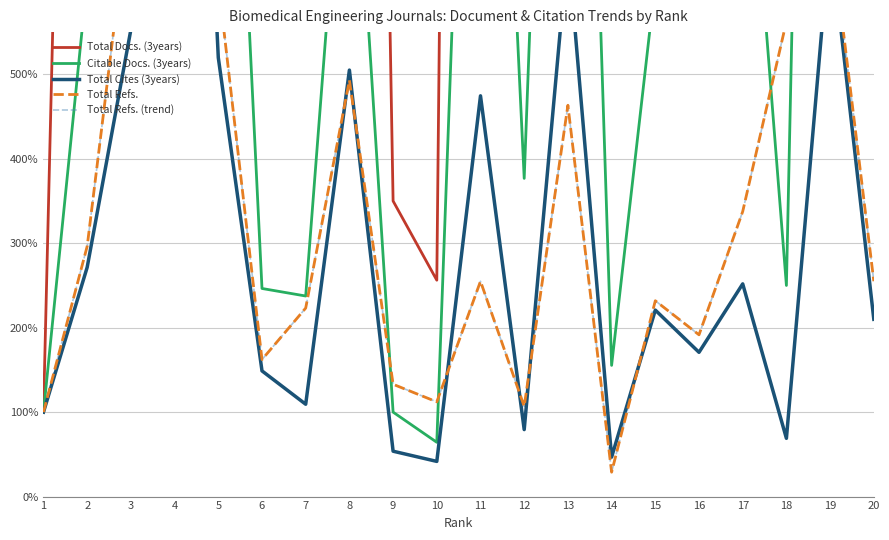

The value of Total Refs. at 3 is 717.8. True or false?

True